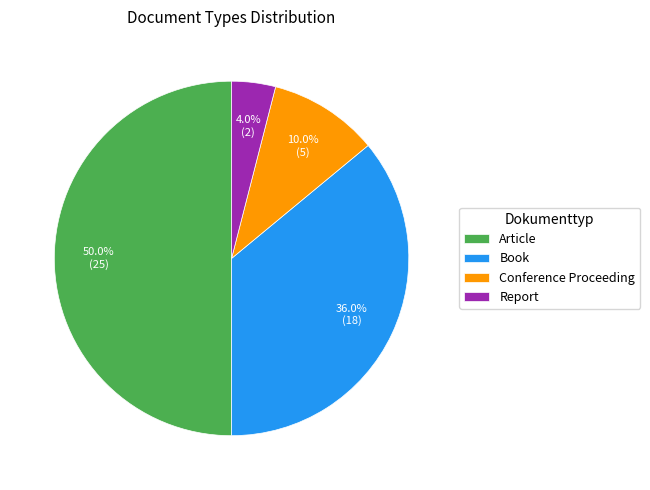

Between Article and Conference Proceeding, which is larger?

Article